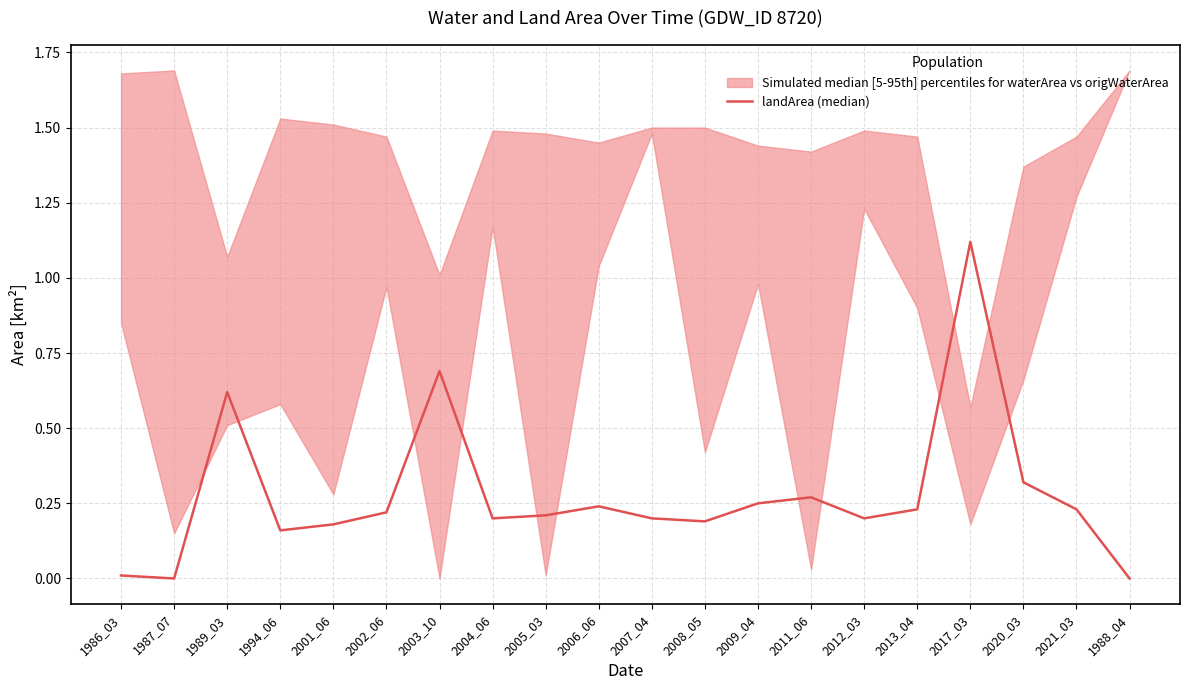

The value at 2008_05 is 0.2. True or false?

True